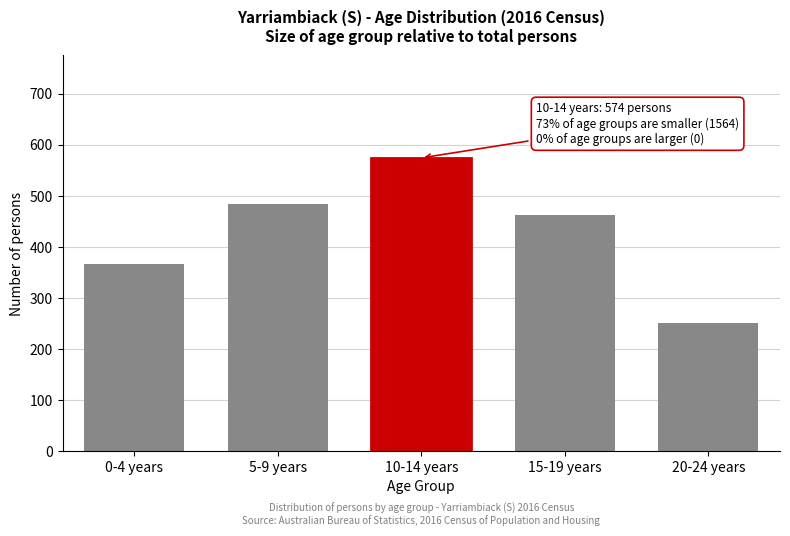

Reading right to left, extract all data points from this chart.

20-24 years=251	15-19 years=463	10-14 years=574	5-9 years=483	0-4 years=367